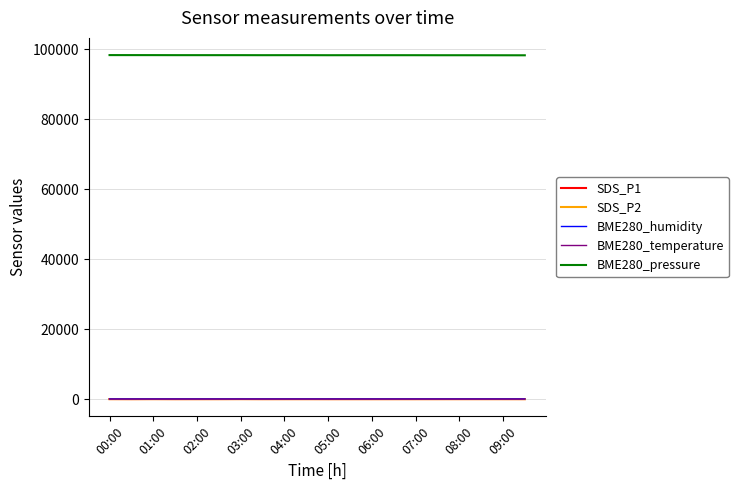

True or false: BME280_temperature and BME280_humidity cross at least once.

False